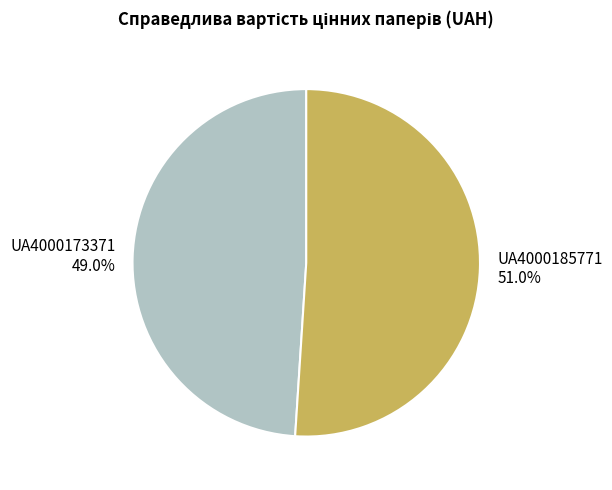

Is the sum of UA4000173371 and UA4000185771 greater than half?

Yes